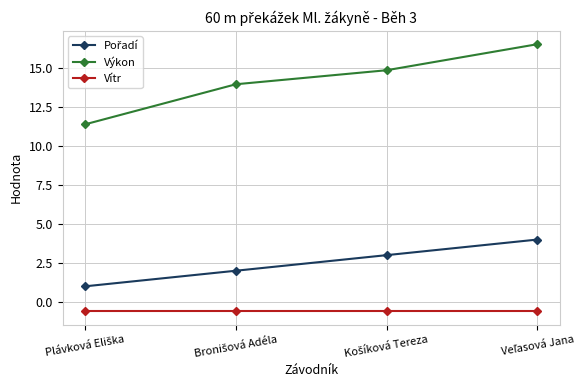

Which series has the largest range (max minus min)?

Výkon